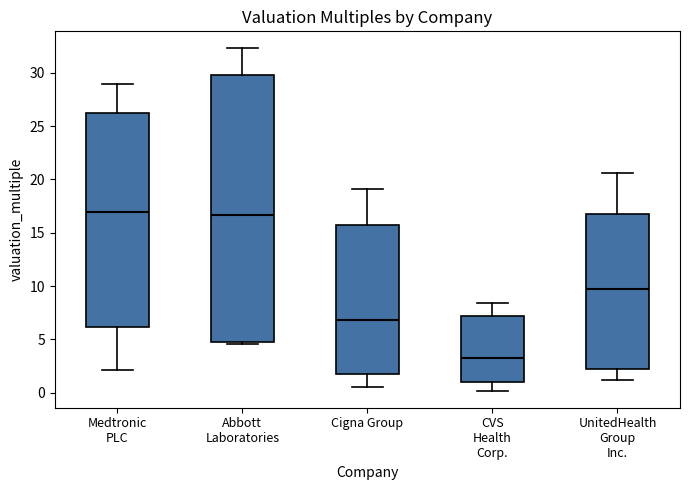

Which box is the tallest, from its lower edge to its upper edge?

Abbott Laboratories